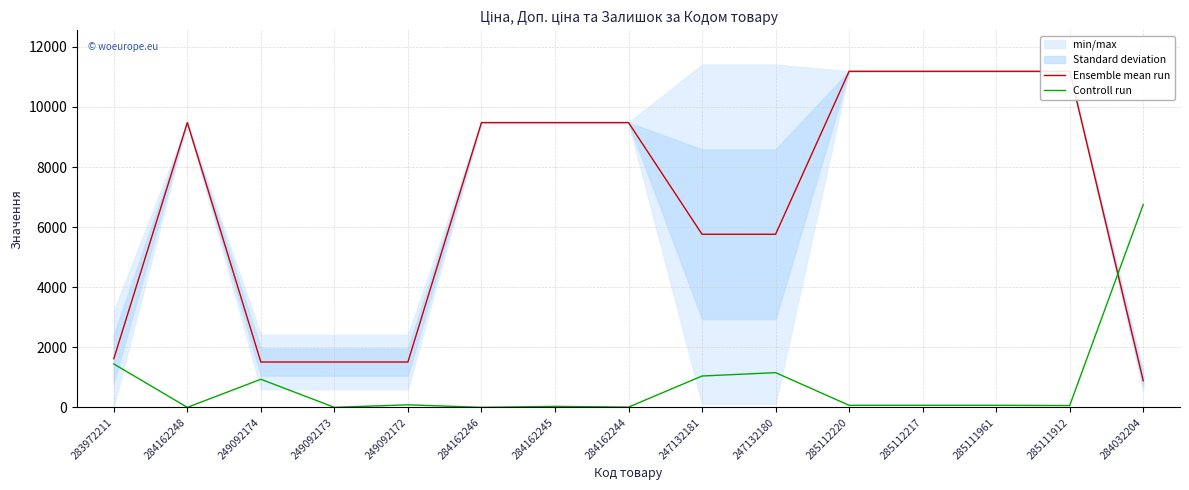

Where is the first local maximum for Controll run?

249092174